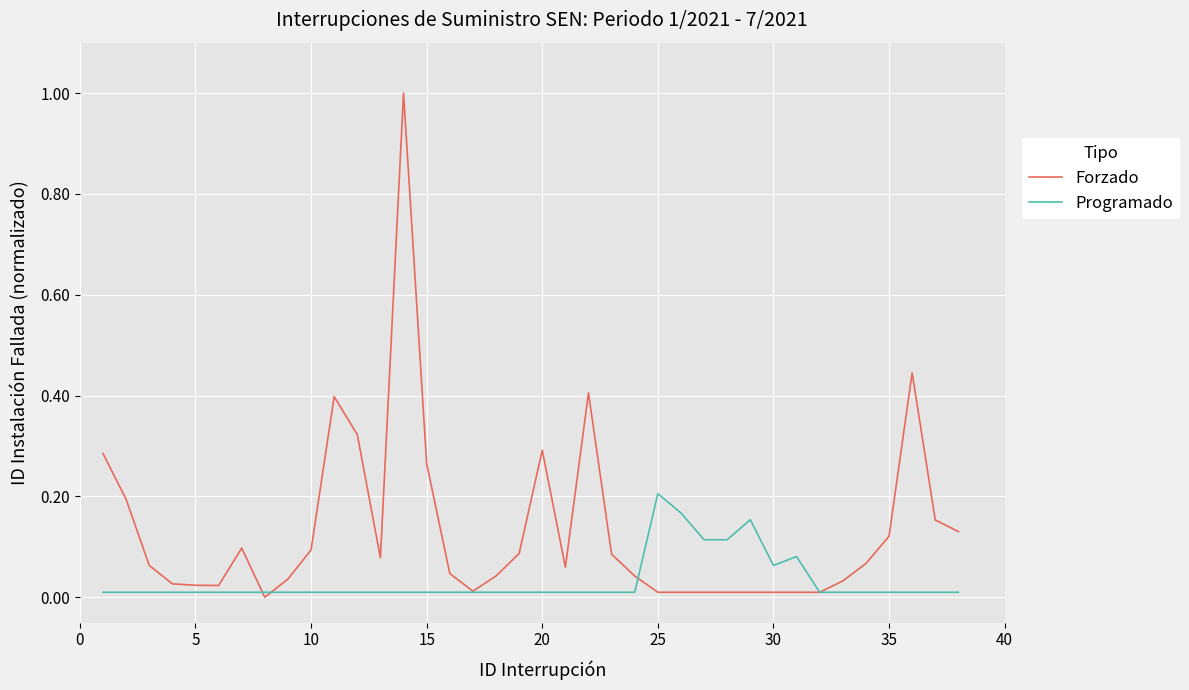

List the series in order of their overall mean, highest first.

Forzado, Programado